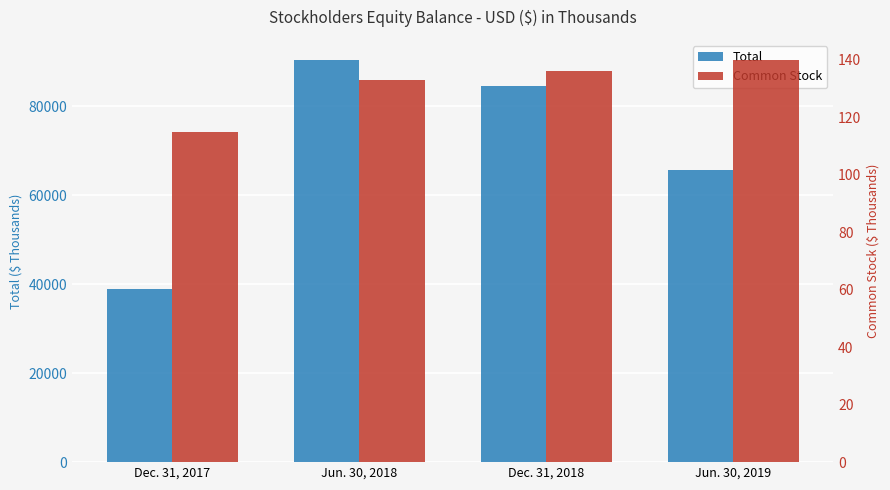

What is the sum of all Common Stock values?

524